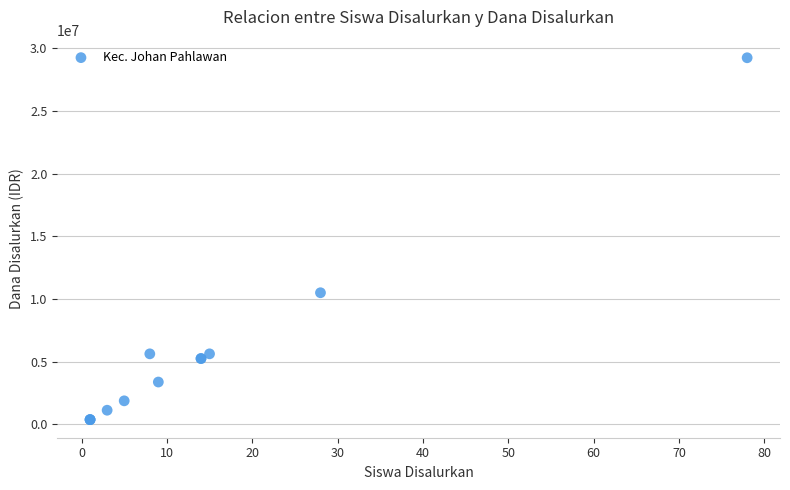

What Y value in the scatter plot is closest to 14812500?

10500000